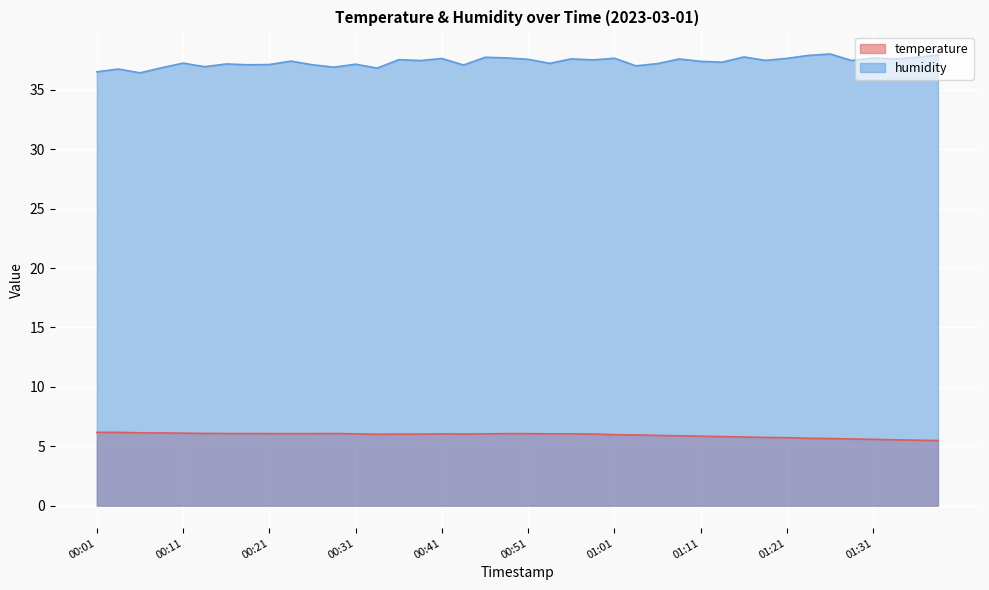

Is it true that temperature equals 5.7 at 01:26?

True